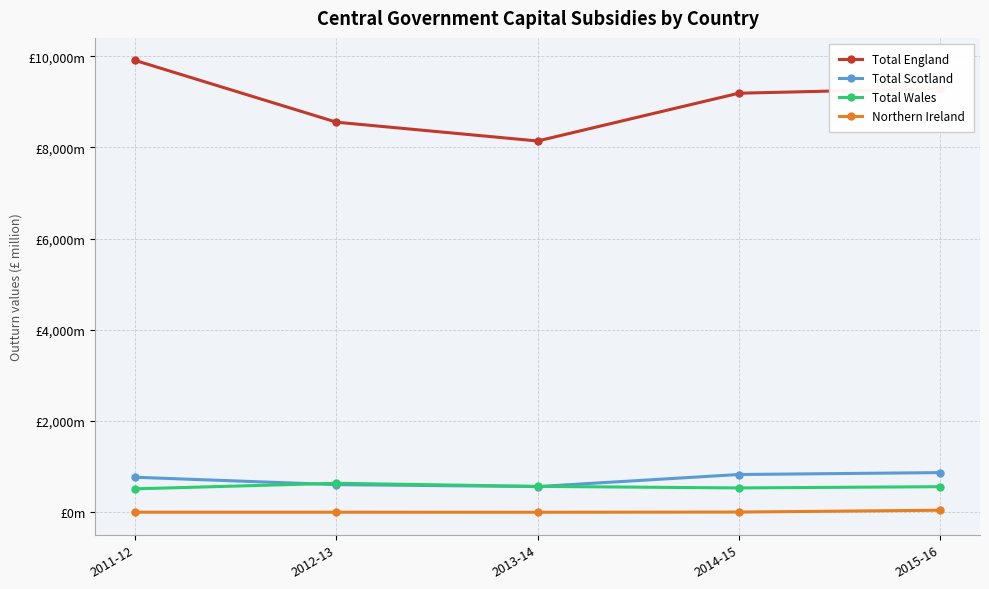

Which category has the highest value across all series?

2011-12